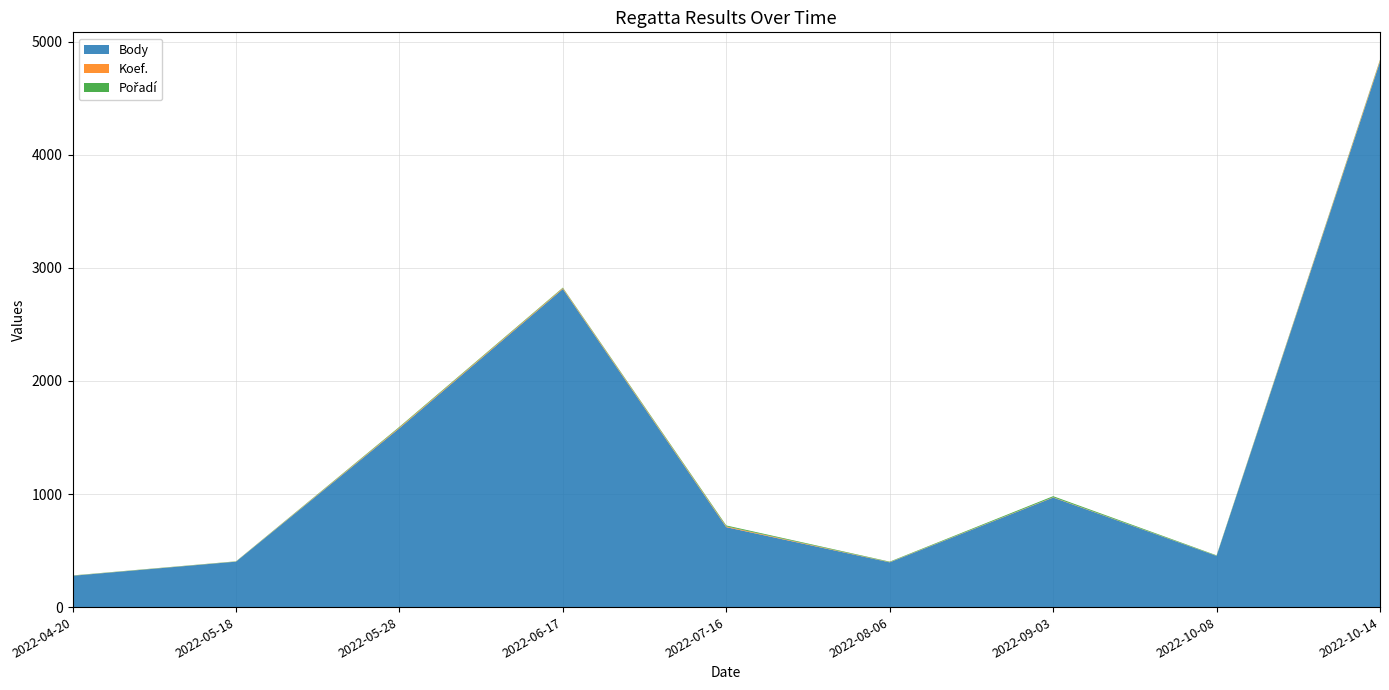

Reading left to right, transcribe all the data shown in this chart.

Body: 277	402	1582	2814	707	396	969	453	4824
Koef.: 1	1	7	7	7	2	3	1	12
Pořadí: 2	2	6	5	8	4	9	4	6